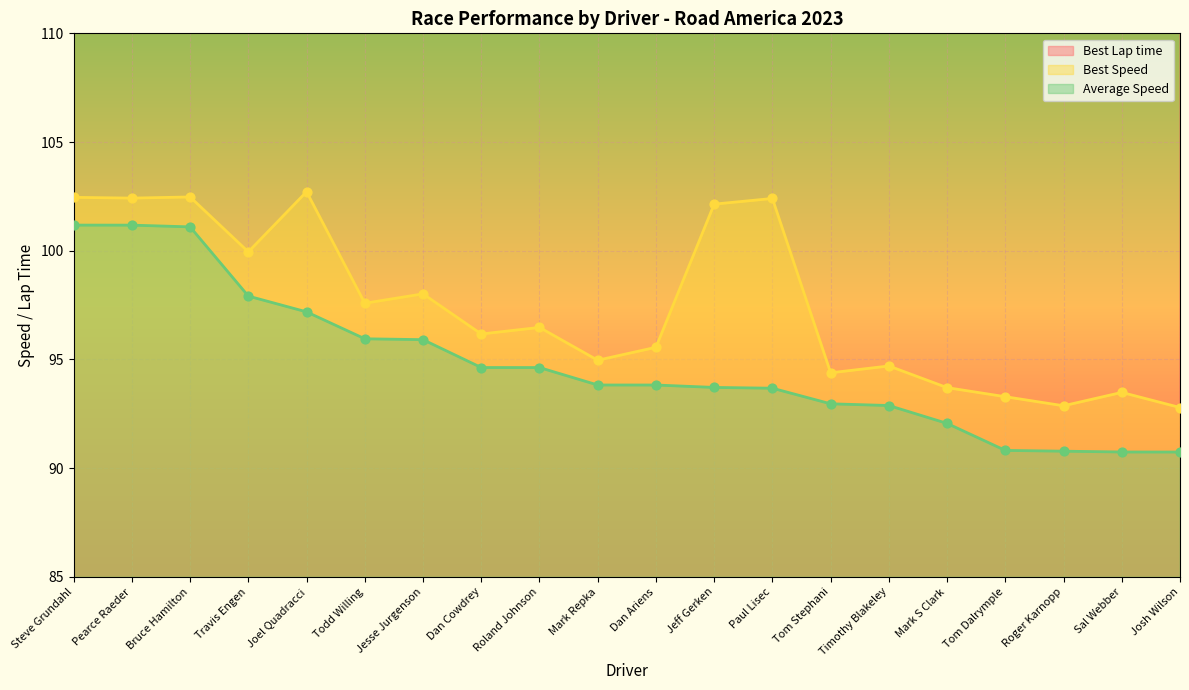

Is it true that Best Speed equals 48.1 at Mark Repka?

False